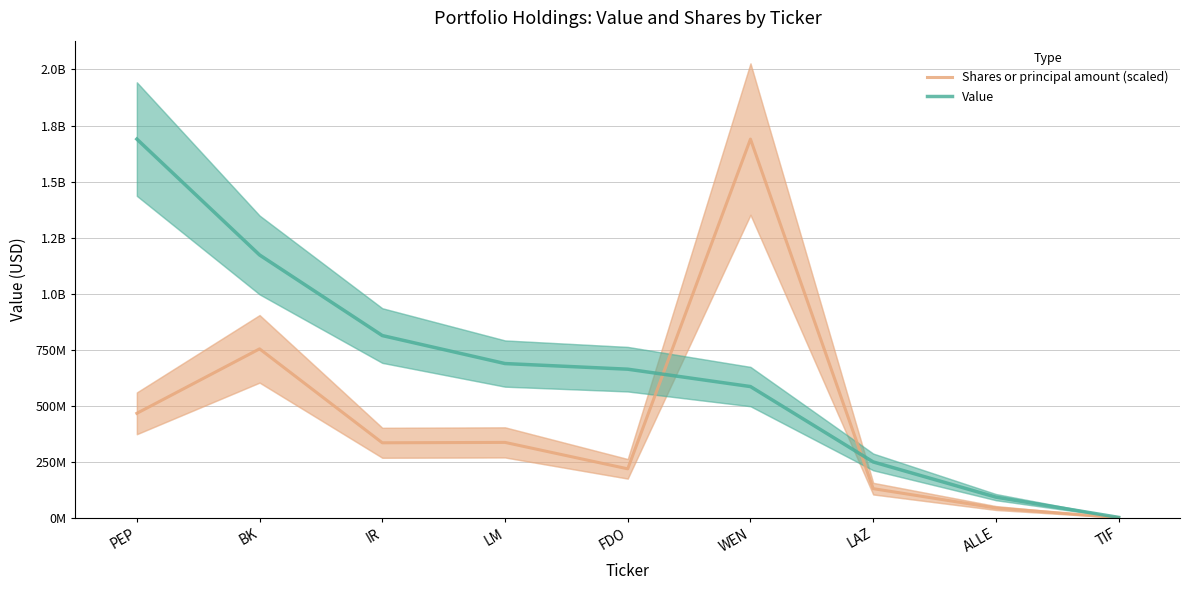

Reading left to right, transcribe all the data shown in this chart.

Shares or principal amount (scaled): 465776168.4	753384019.5	334254813.6	335999287.7	218118217.7	1689393000.0	129672180.4	43157258.1	349661.3
Value: 1689393000.0	1172377000.0	812727000.0	687831000.0	662701000.0	585146000.0	248842000.0	91808000.0	1433000.0